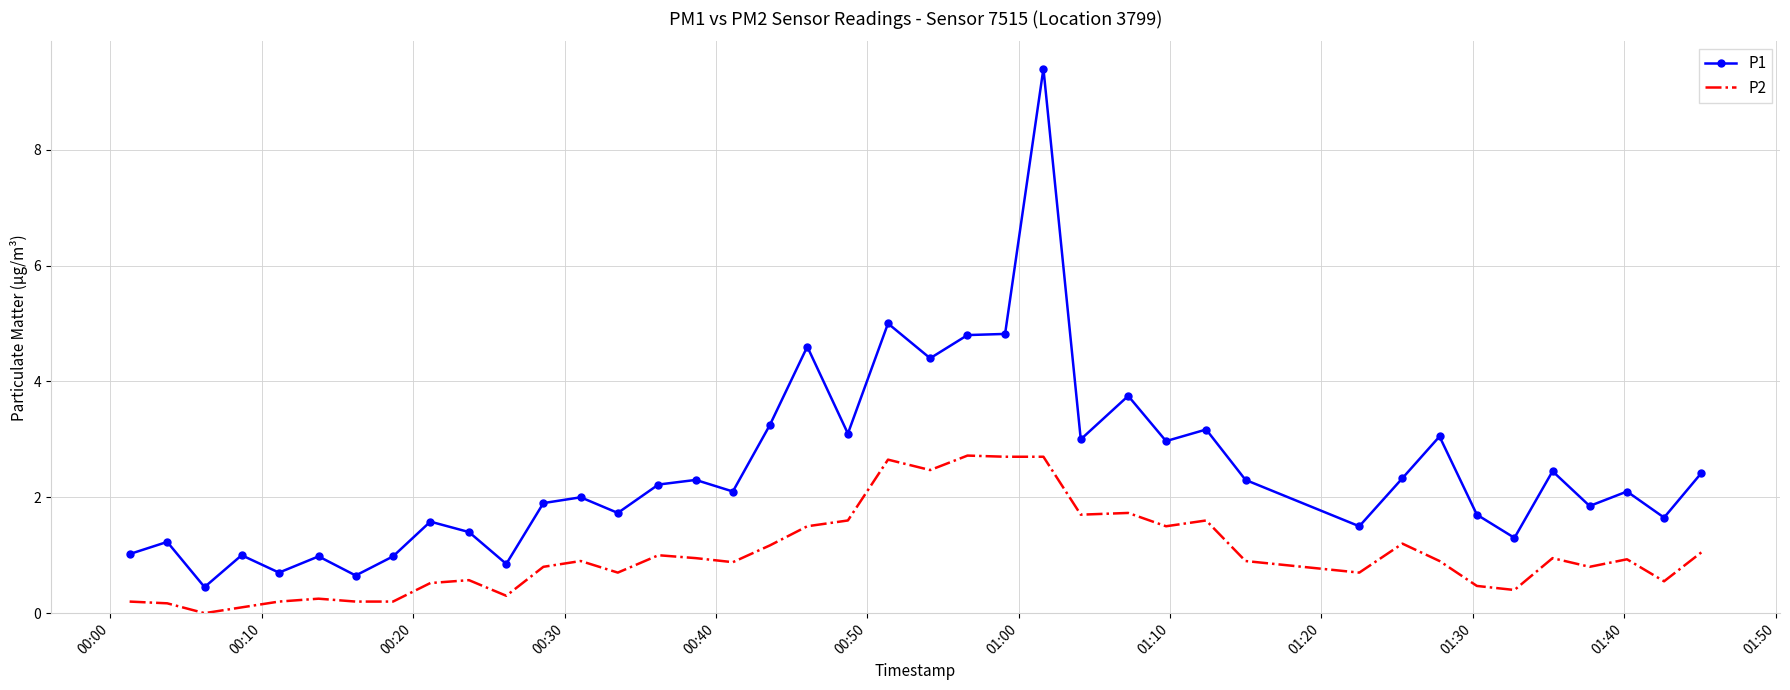

What are all the series names shown in the legend?

P1, P2